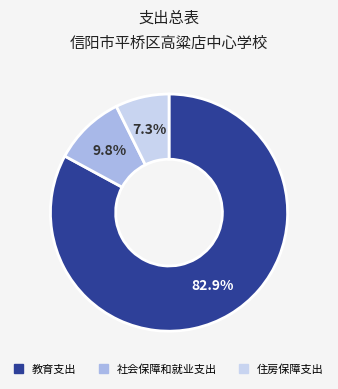

Which category has the biggest portion of the pie?

教育支出